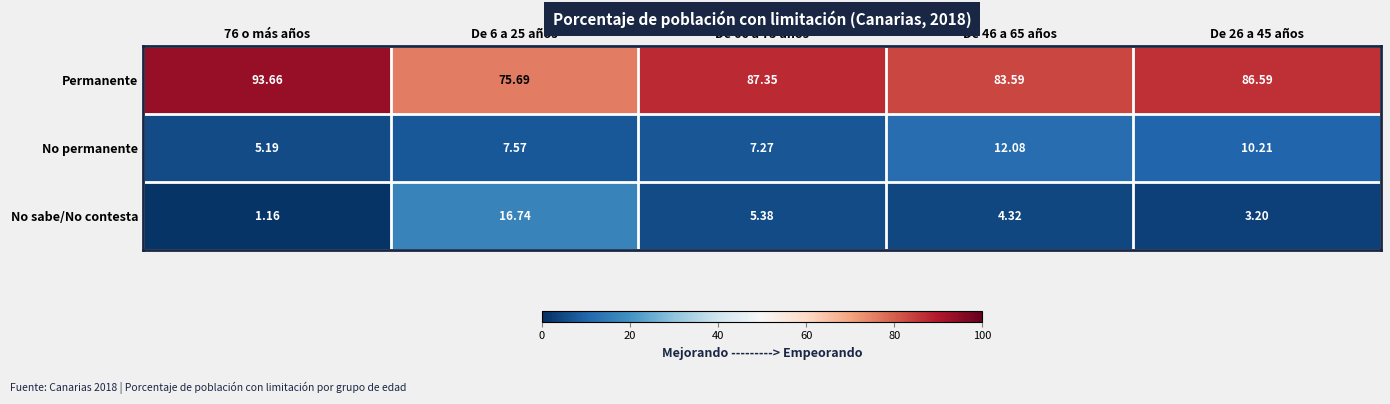

Which series changed the most between 76 o más años and De 66 a 75 años?

Permanente